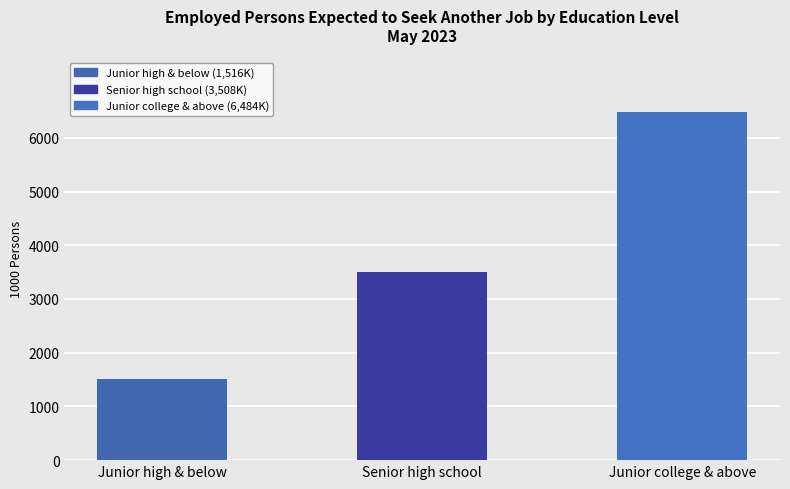

What is the label of the 2nd bar from the right?

Senior high school